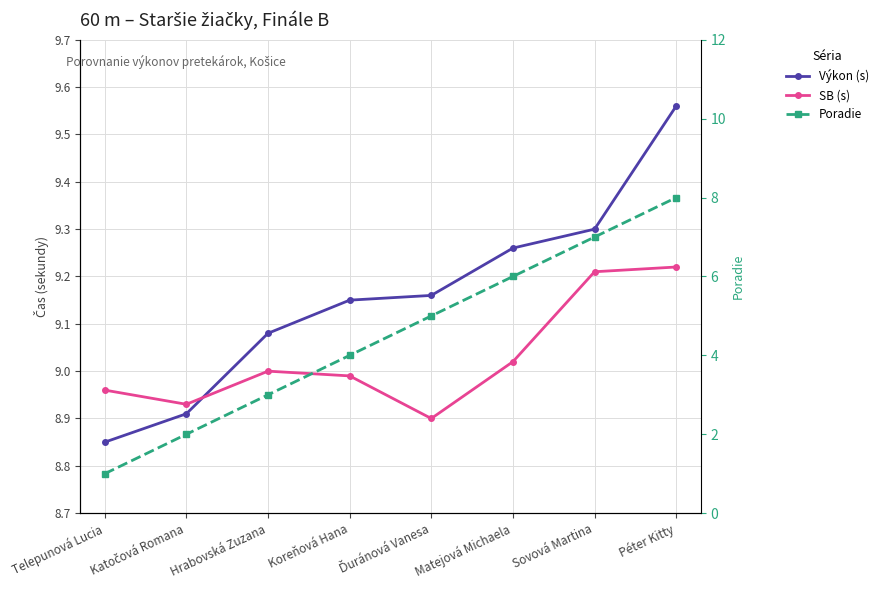

List the series in order of their peak value, highest first.

Výkon (s), SB (s), Poradie